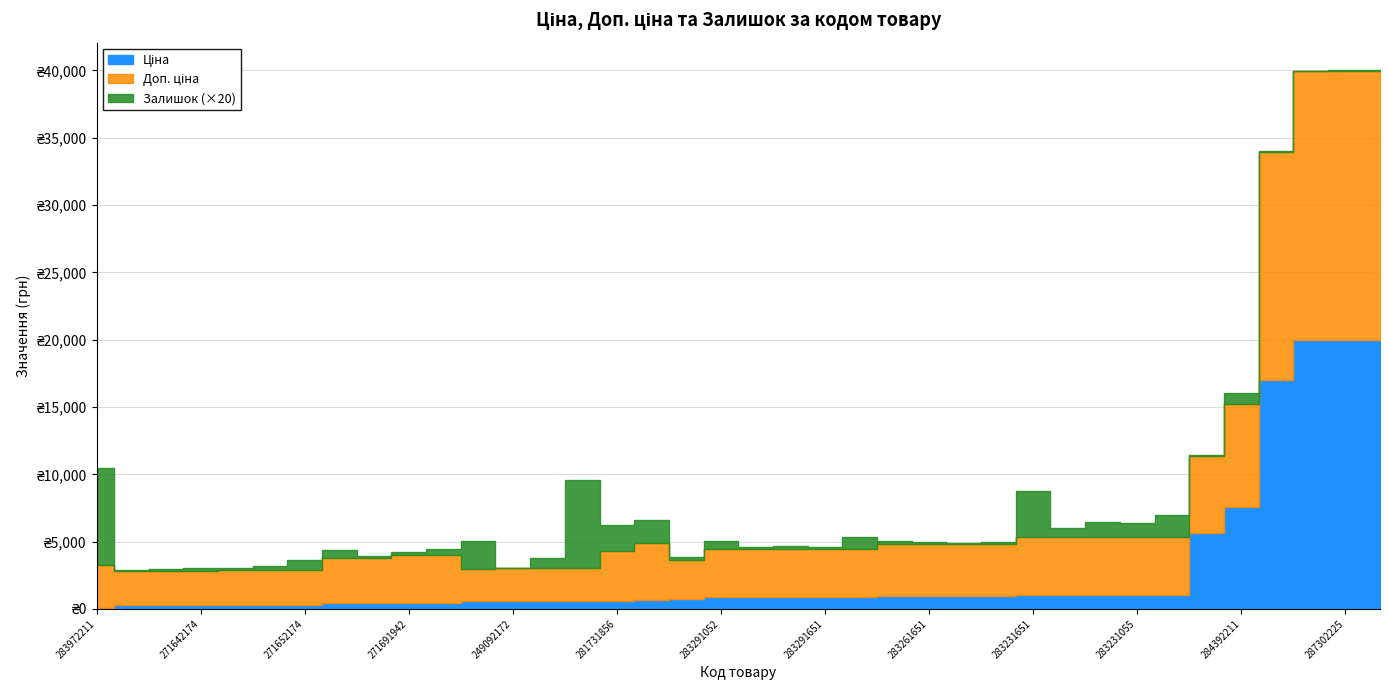

Which series has the widest spread of values?

Ціна